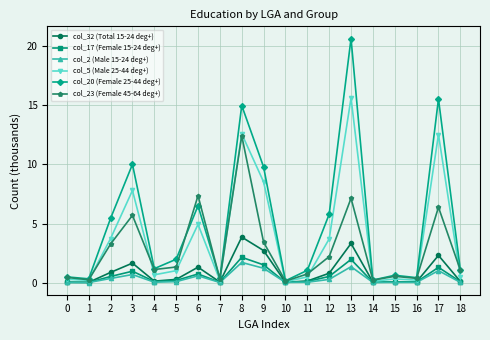

The value of col_5 (Male 25-44 deg+) at 13 is 10.1. True or false?

False